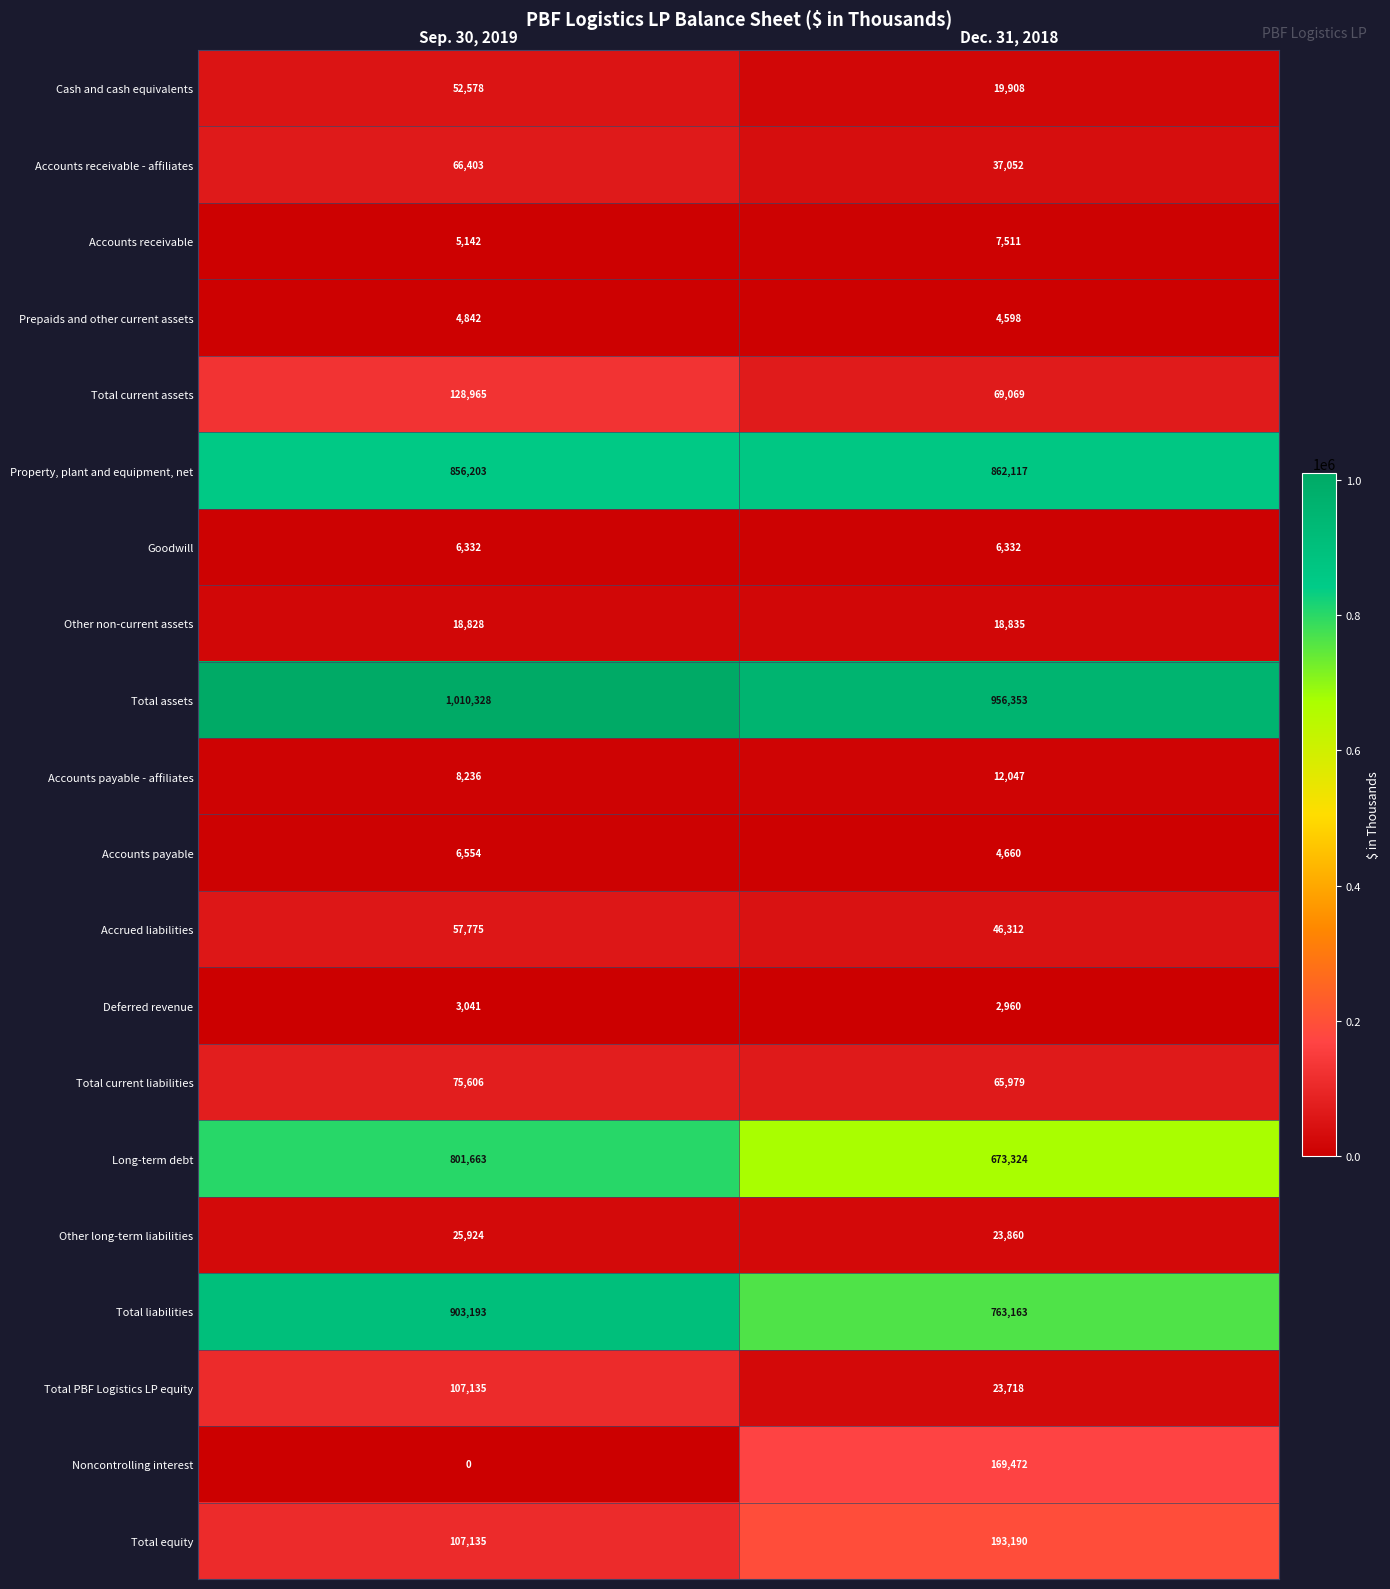

Which label corresponds to the smallest value in the chart?

Sep. 30, 2019